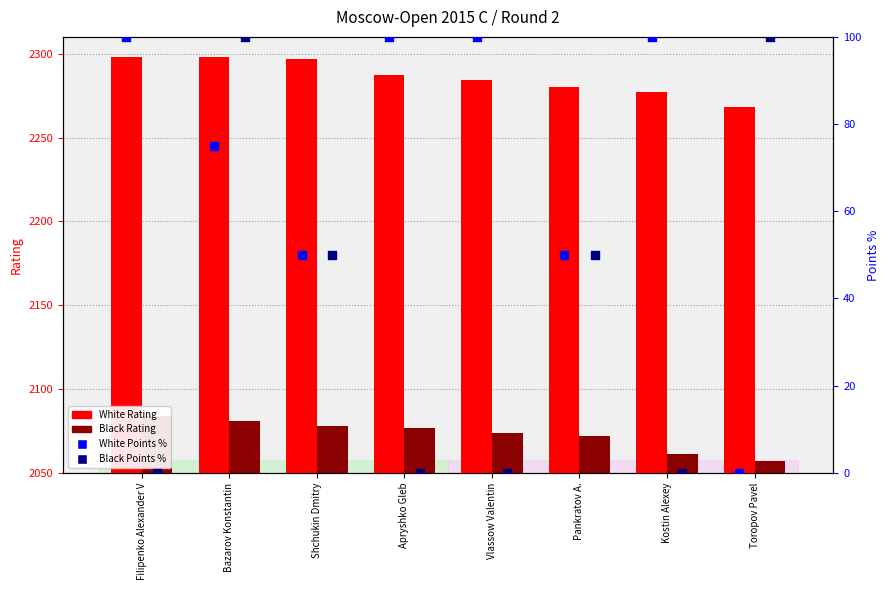

What are all the series names shown in the legend?

White Rating, Black Rating, White Points %, Black Points %